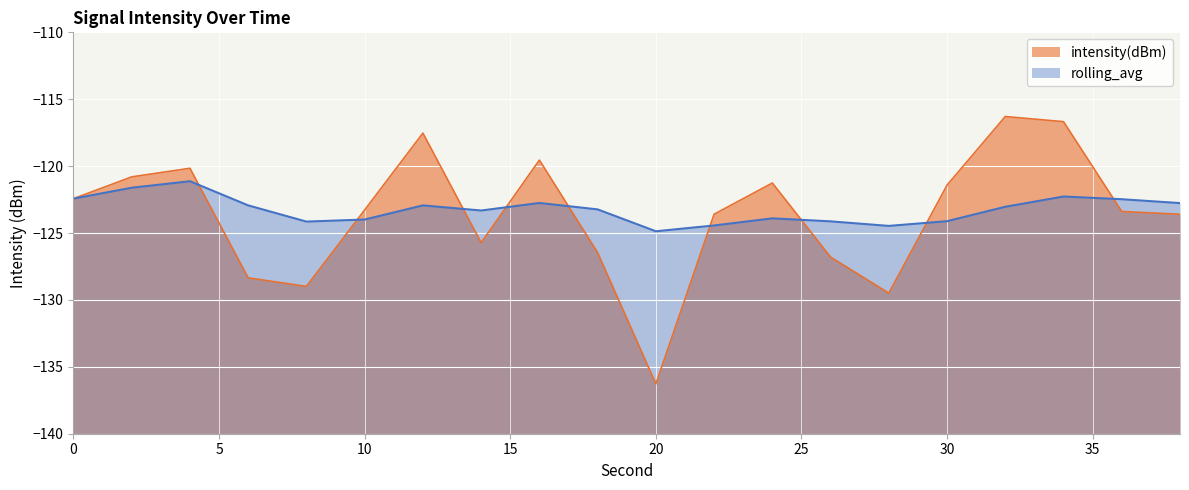

True or false: rolling_avg has a value of -194.1 at 26.

False